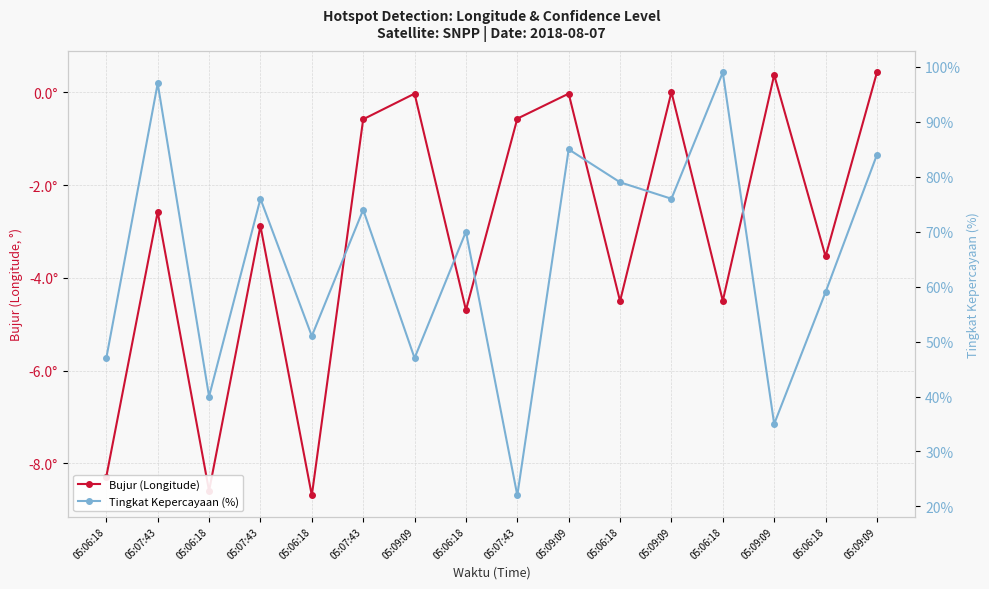

At which category does the chart reach its peak across all series?

05:06:18